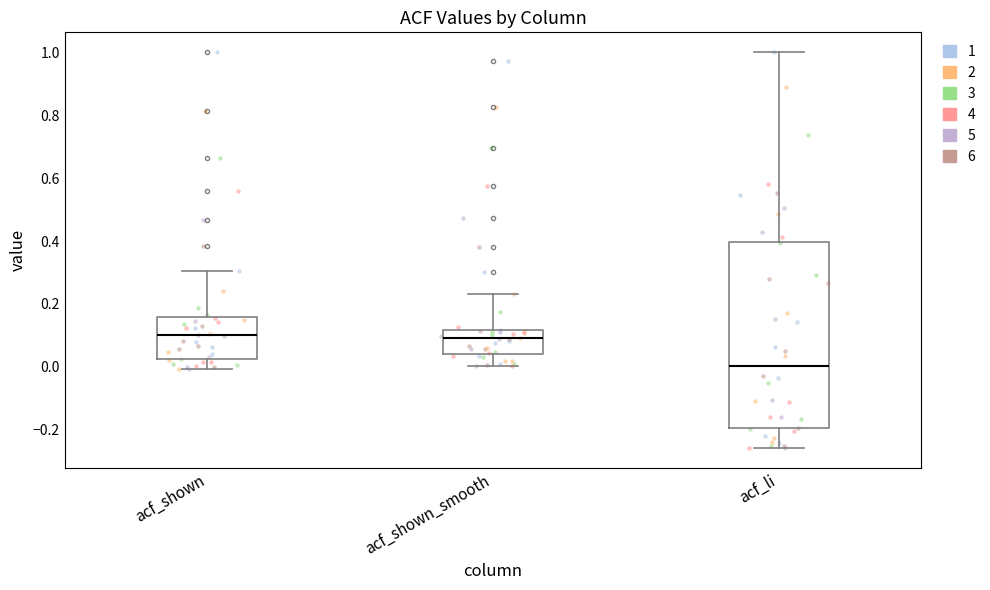

Where does the upper whisker of the box for acf_shown end on the y-axis? The values are not printed on the chart, so give them approximately, as read against the axis.

0.30